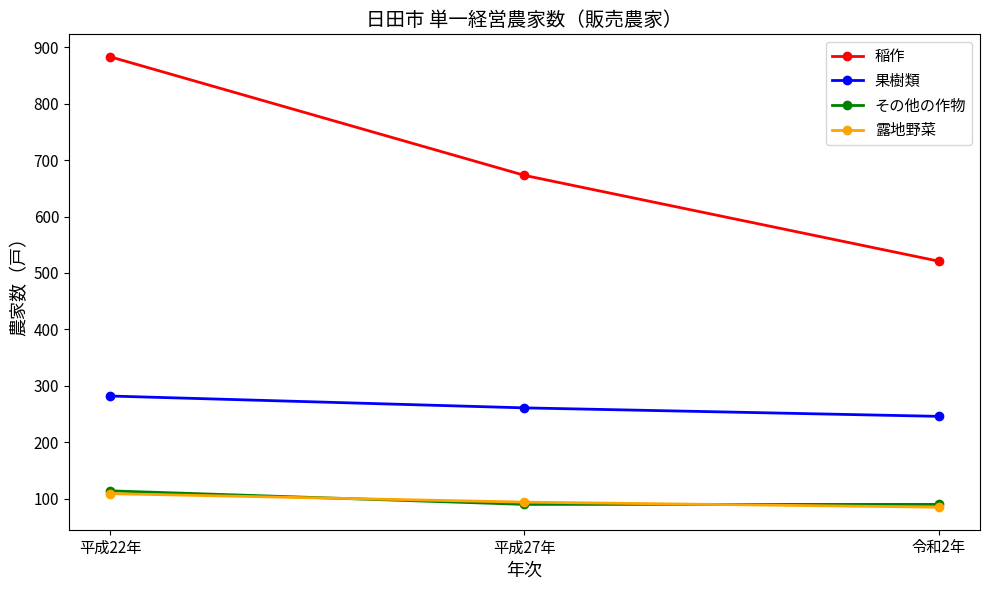

What is the highest value of the 露地野菜 series?

109